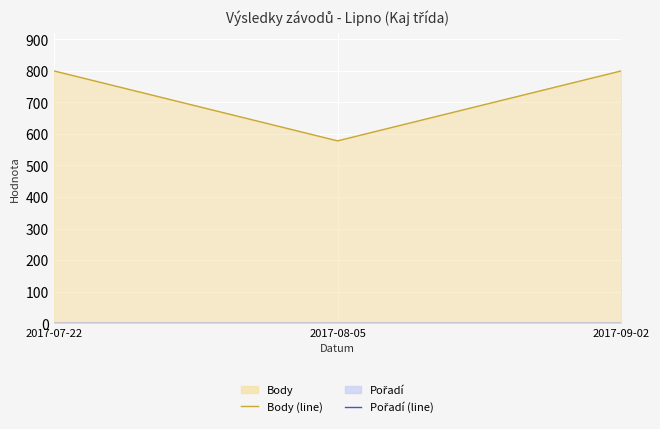

True or false: Body (line) has a value of 1031 at 2017-08-05.

False